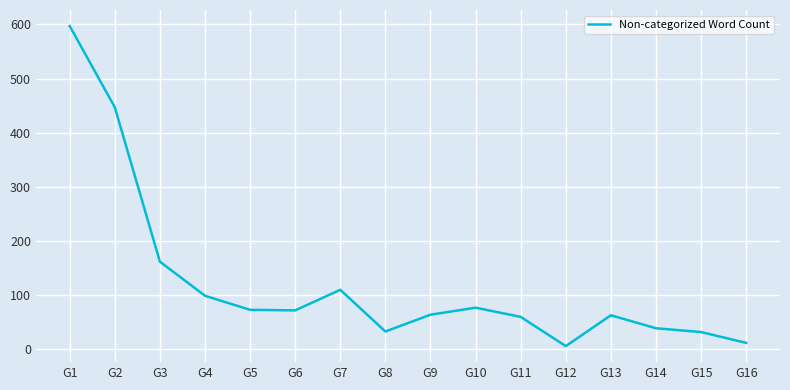

Which category has the highest value across all series?

G1